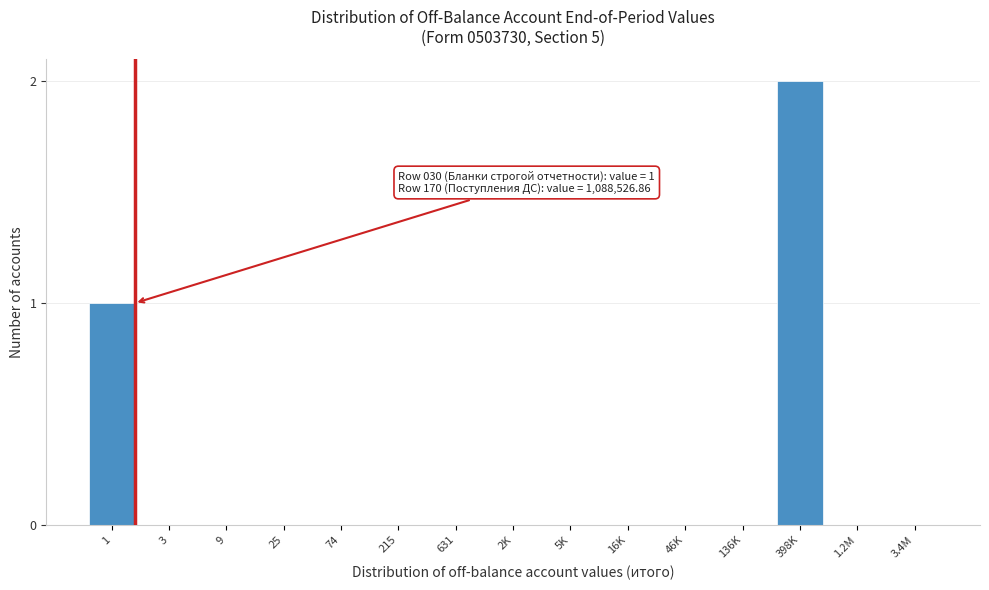

Reading left to right, list all the values displayed in this chart.

1=1	3=0	9=0	25=0	74=0	215=0	631=0	2K=0	5K=0	16K=0	46K=0	136K=0	398K=2	1.2M=0	3.4M=0